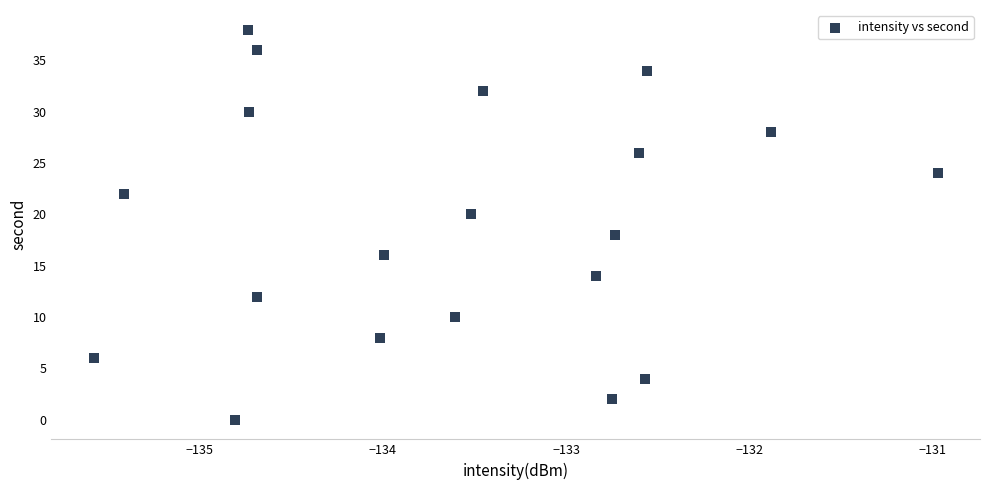

What is the range of Y values (max minus min)?

38